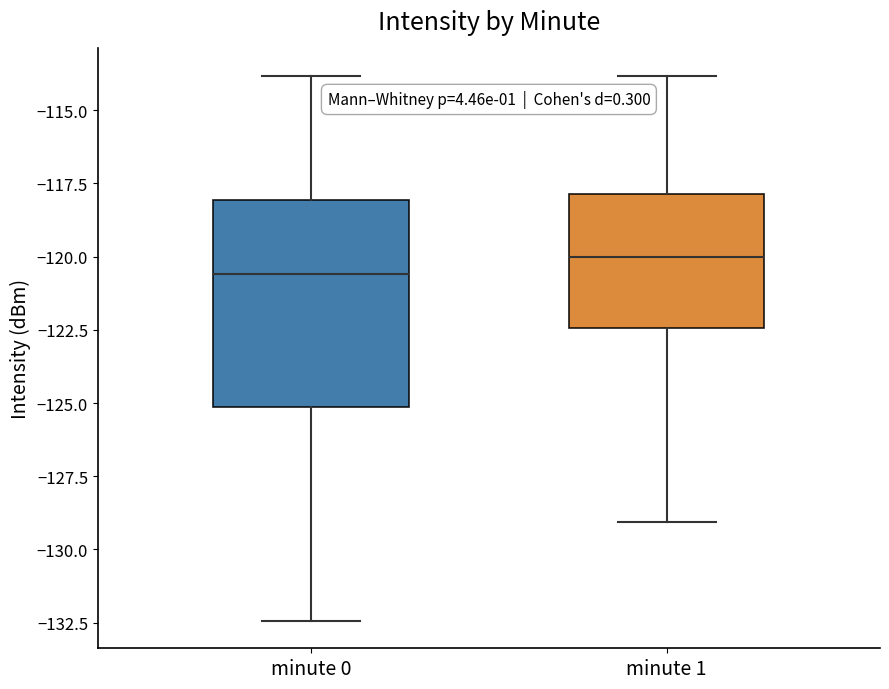

Reading left to right, transcribe this box plot: for each box, give where its median line is, the range the box spans, and where its two whiskers end, as read against the y-axis. The values are not printed on the chart, so give them approximately, as read against the axis.

minute 0: median -120.5, box -125.0 to -118.0, whiskers -132.5 to -114.0
minute 1: median -120.0, box -122.5 to -118.0, whiskers -129.0 to -114.0